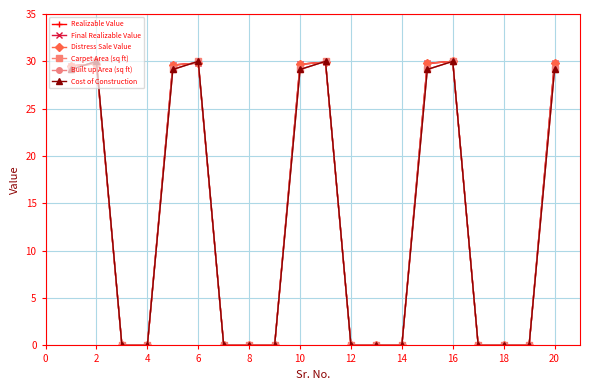

Is this an area chart (filled region under the line)?

No